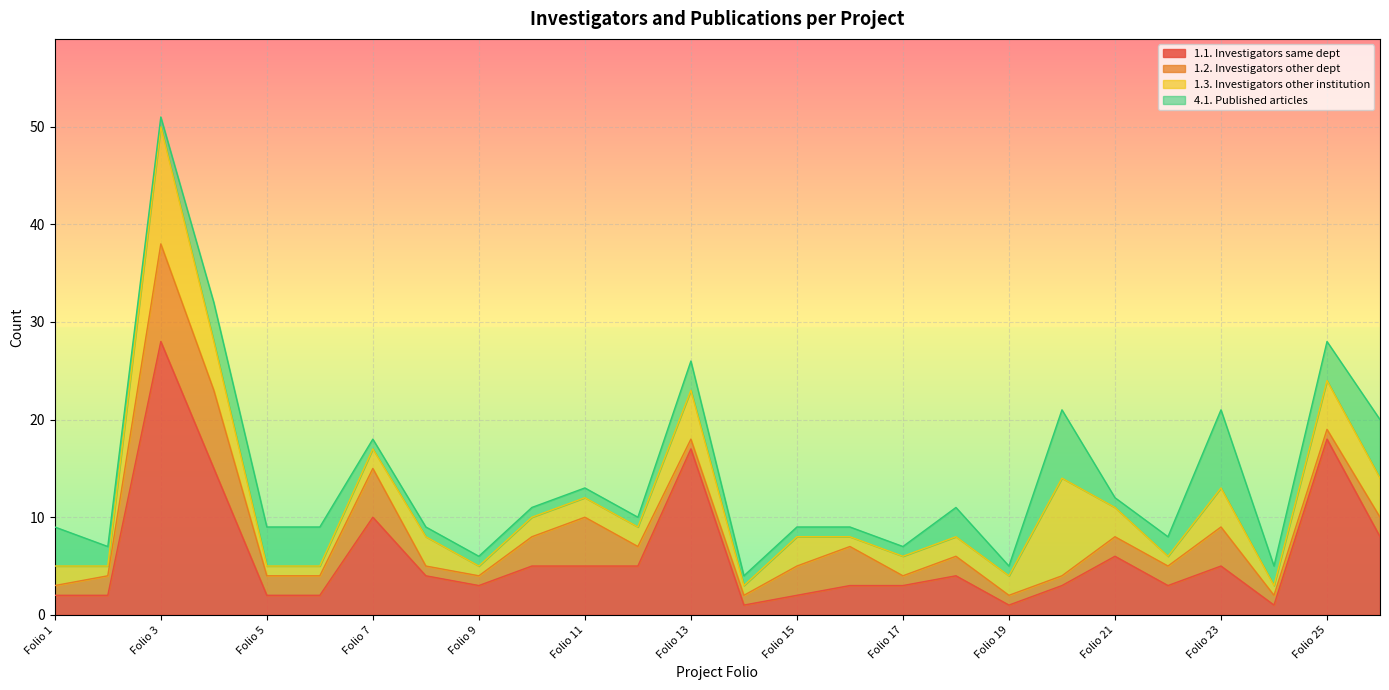

Is the value of 4.1. Published articles at Folio 5 greater than the value of 1.1. Investigators same dept at Folio 6?

Yes